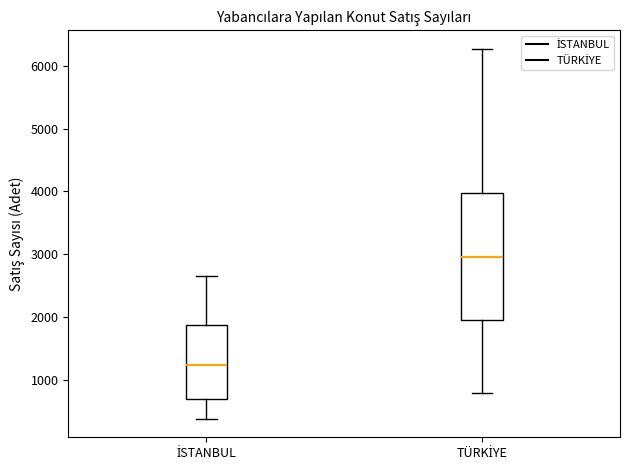

Reading left to right, read every box against the y-axis: the position of its median line, the range the box covers, and the ends of its whiskers. The values are not printed on the chart, so give them approximately, as read against the axis.

İSTANBUL: median 1200, box 700 to 1900, whiskers 400 to 2700
TÜRKİYE: median 2900, box 2000 to 4000, whiskers 800 to 6300